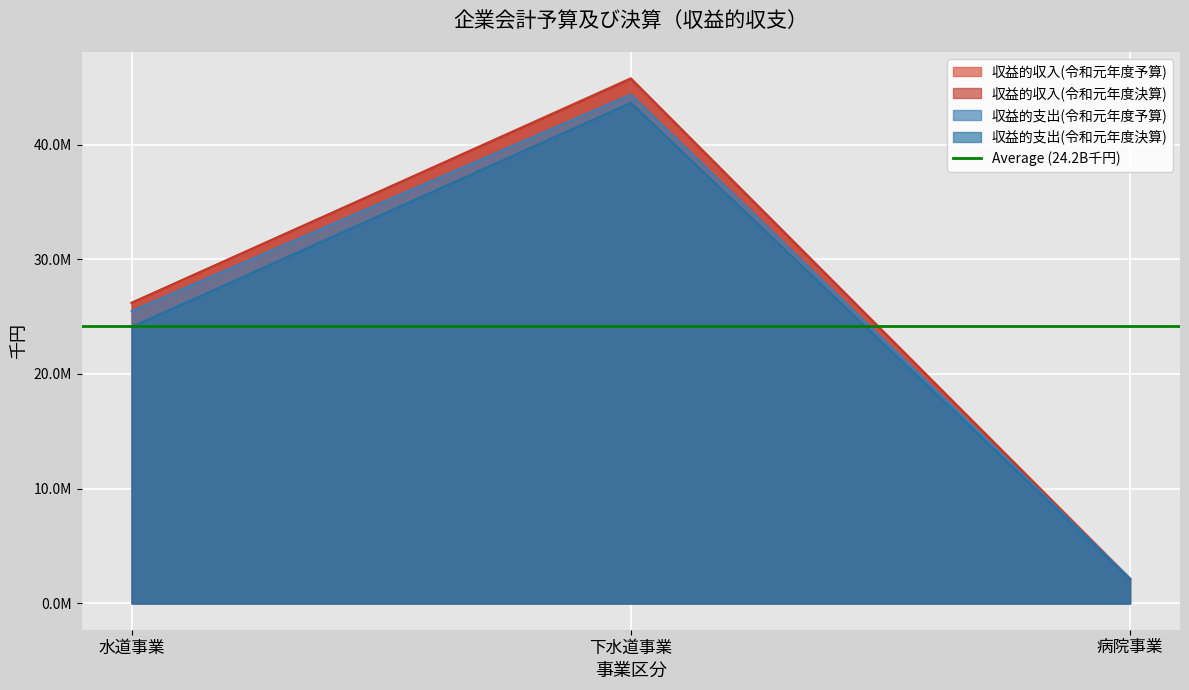

Which series has the largest range (max minus min)?

収益的収入(令和元年度予算)